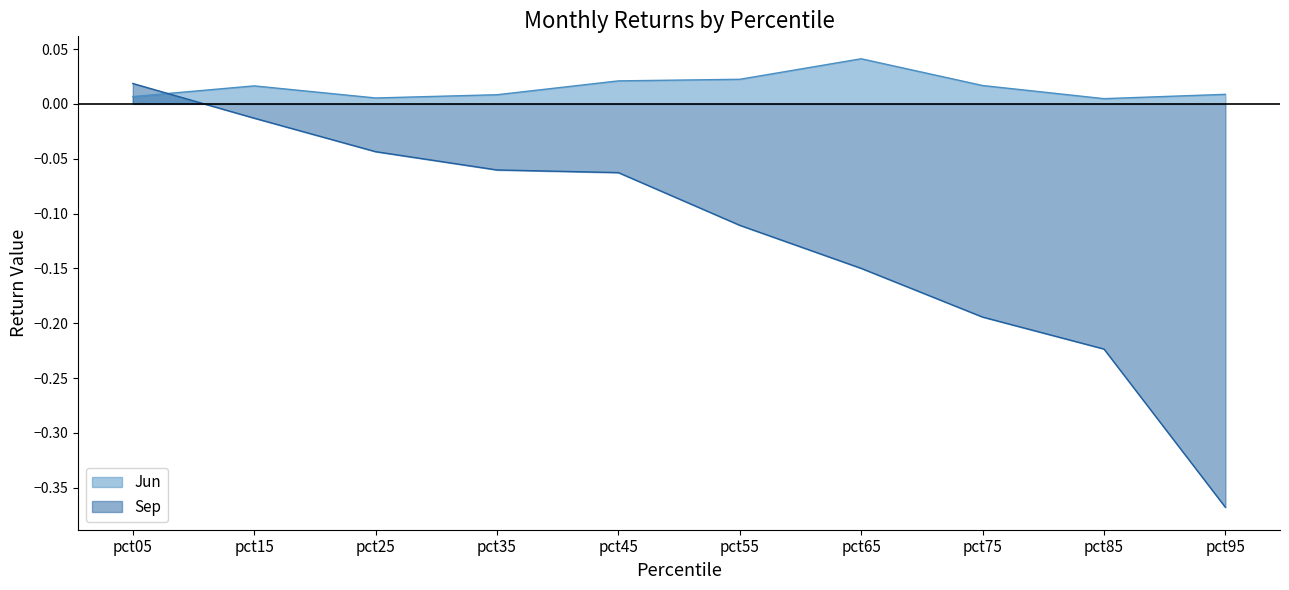

At which category does Jun reach its first local peak?

pct15